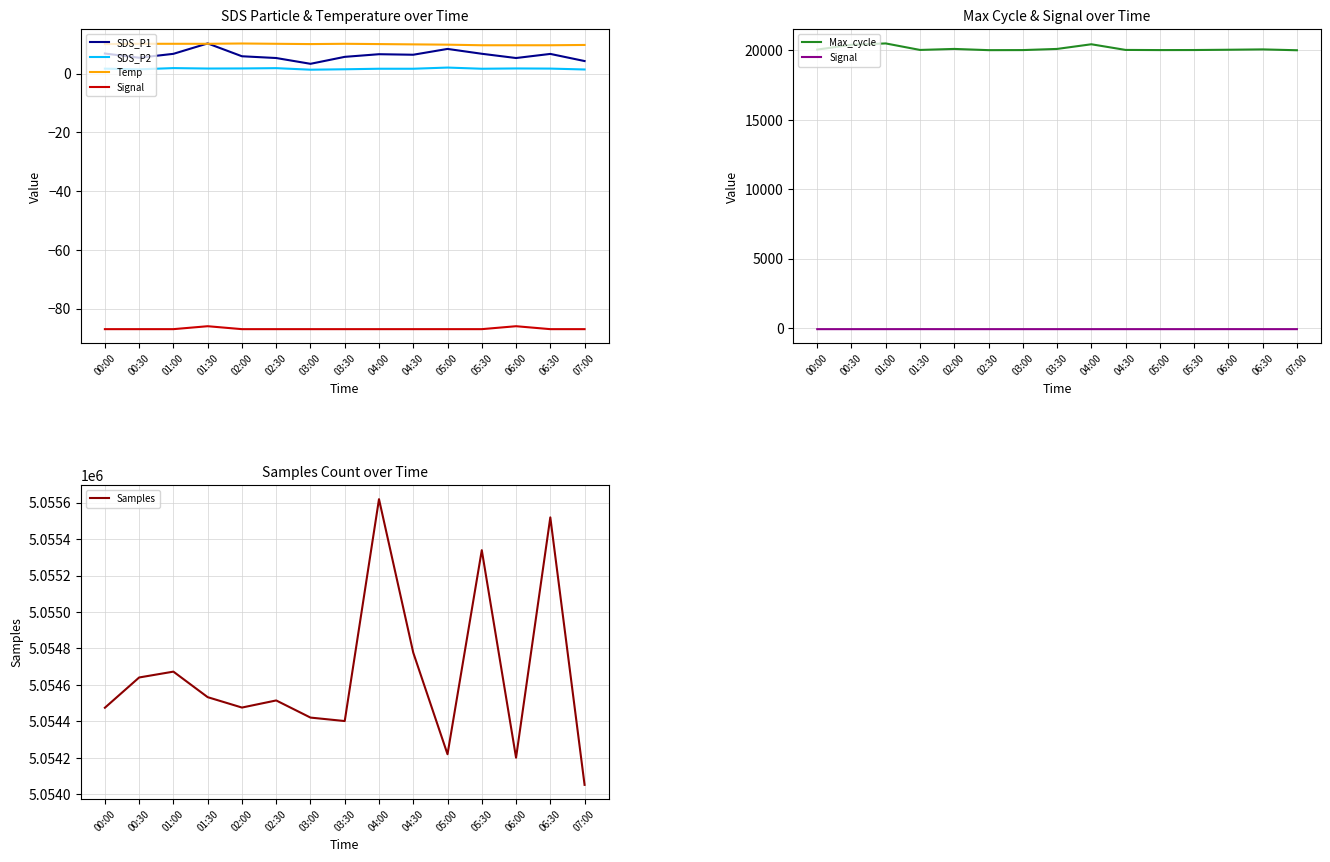

Which series has the widest spread of values?

Samples